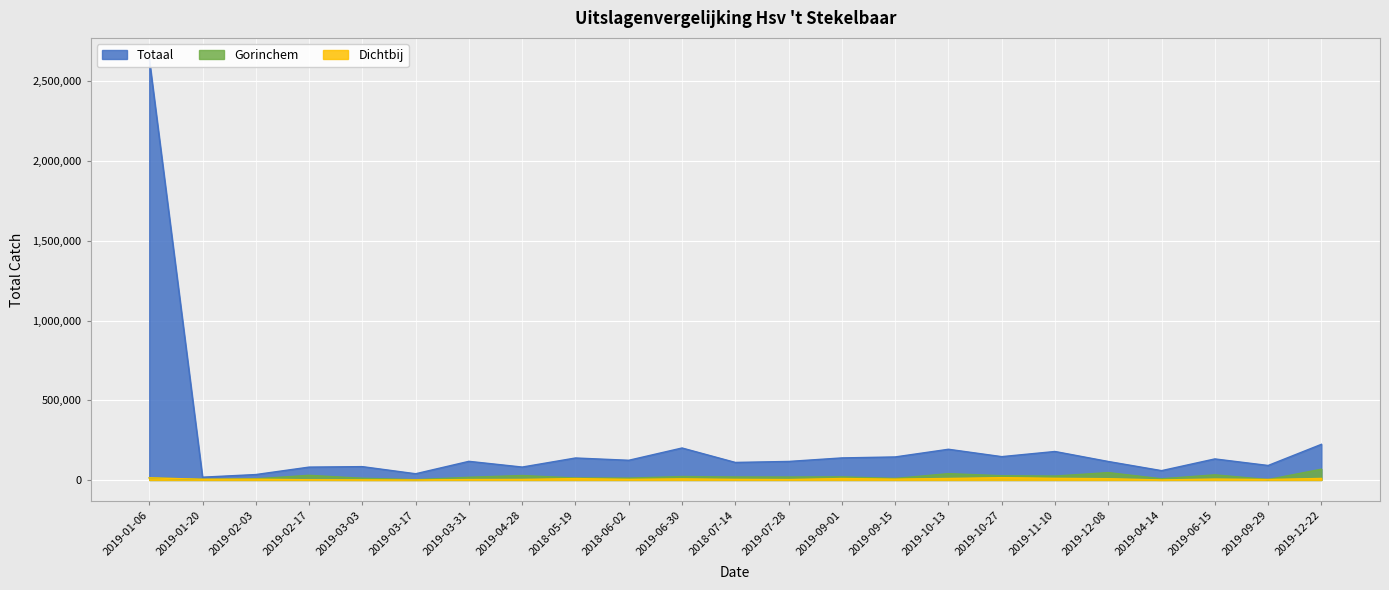

What is the difference between the highest and lowest values at 2019-02-03?

29232